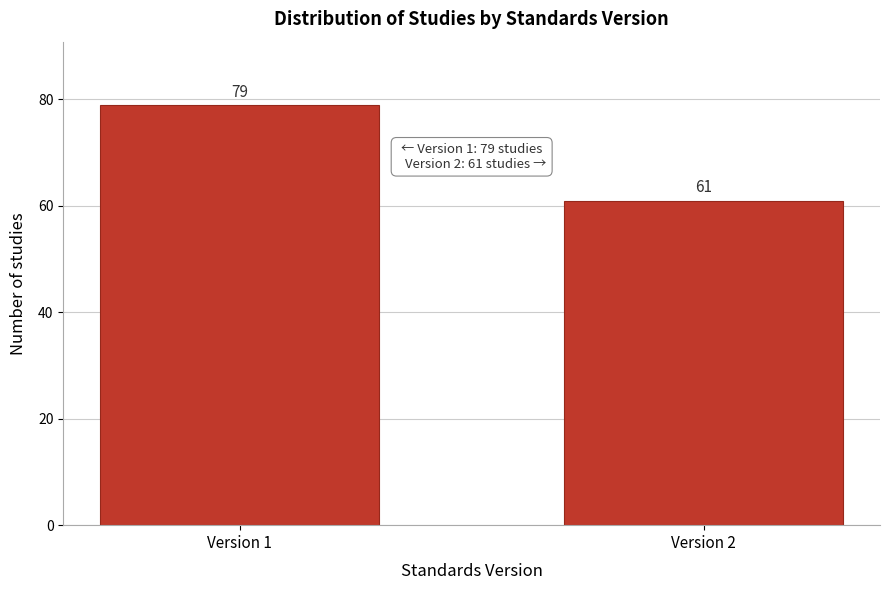

Reading left to right, what are all the values shown in this chart?

79	61